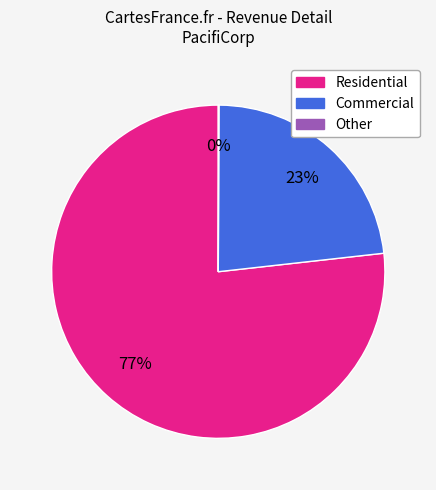

Which slice represents more than half of the pie?

Residential